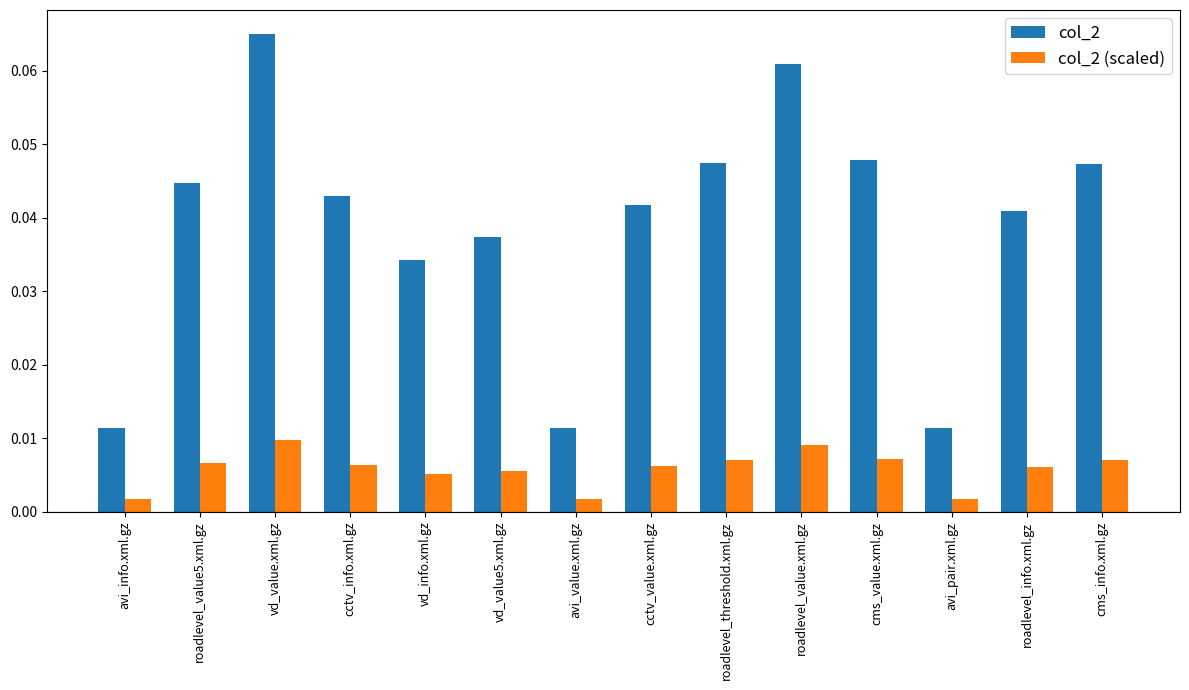

Count the col_2 values in the range 0 to 1.

14